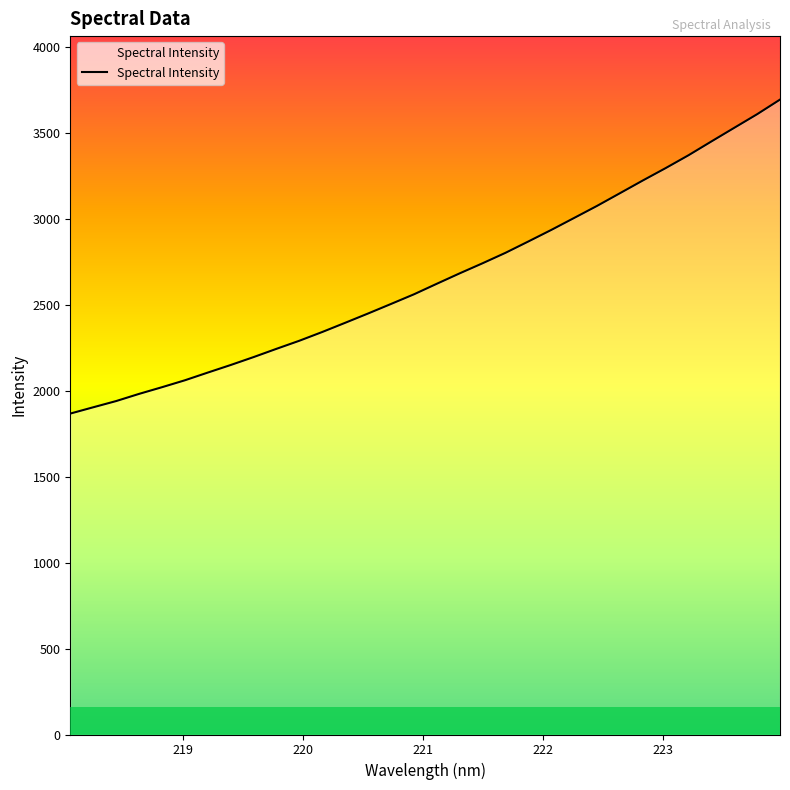

What is the smallest value displayed?

1866.3